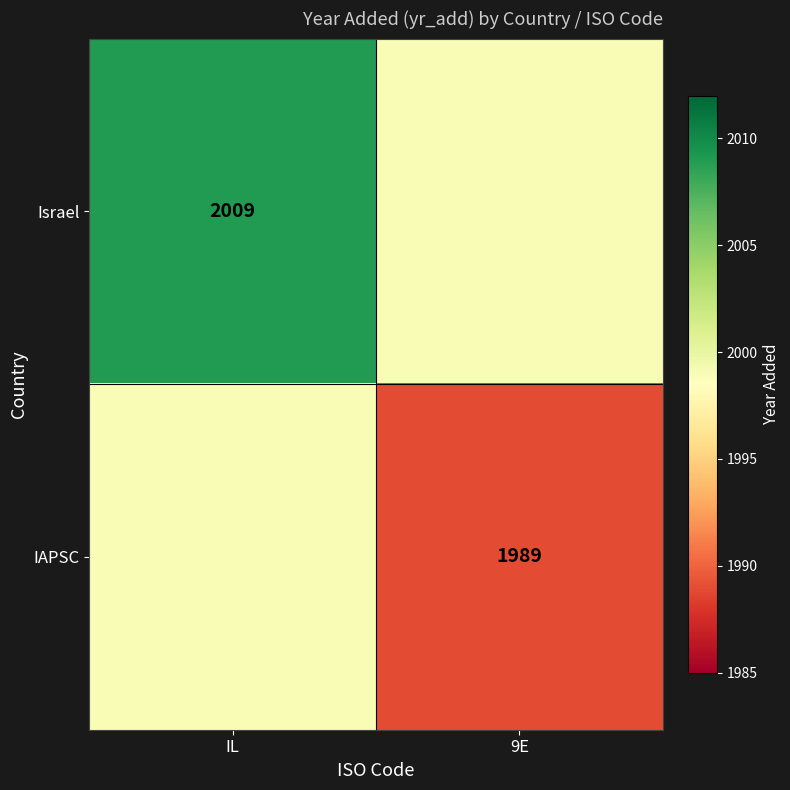

The value of Israel at IL is 421. True or false?

False